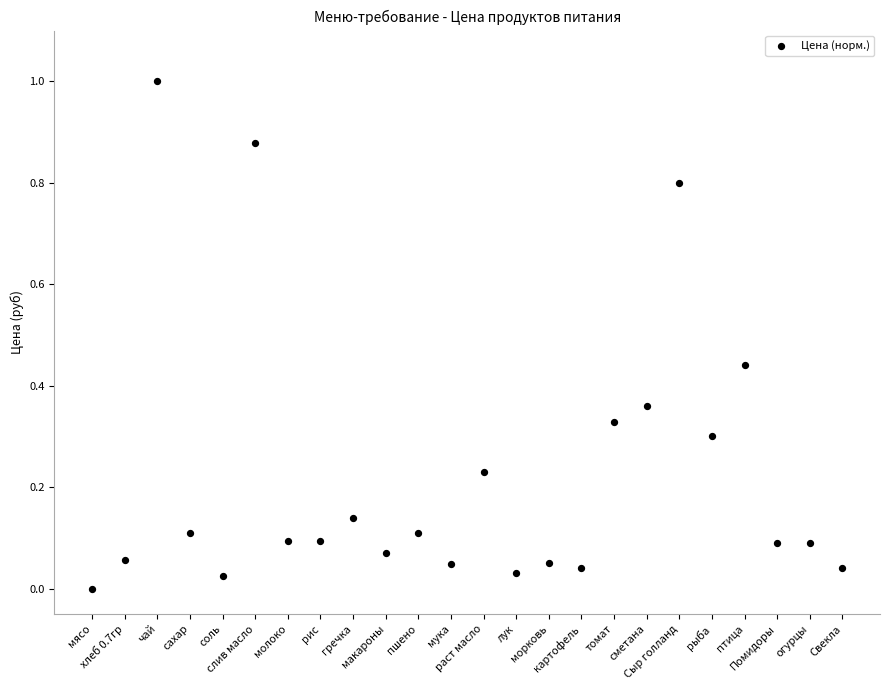

What is the range of Y values (max minus min)?

1.0